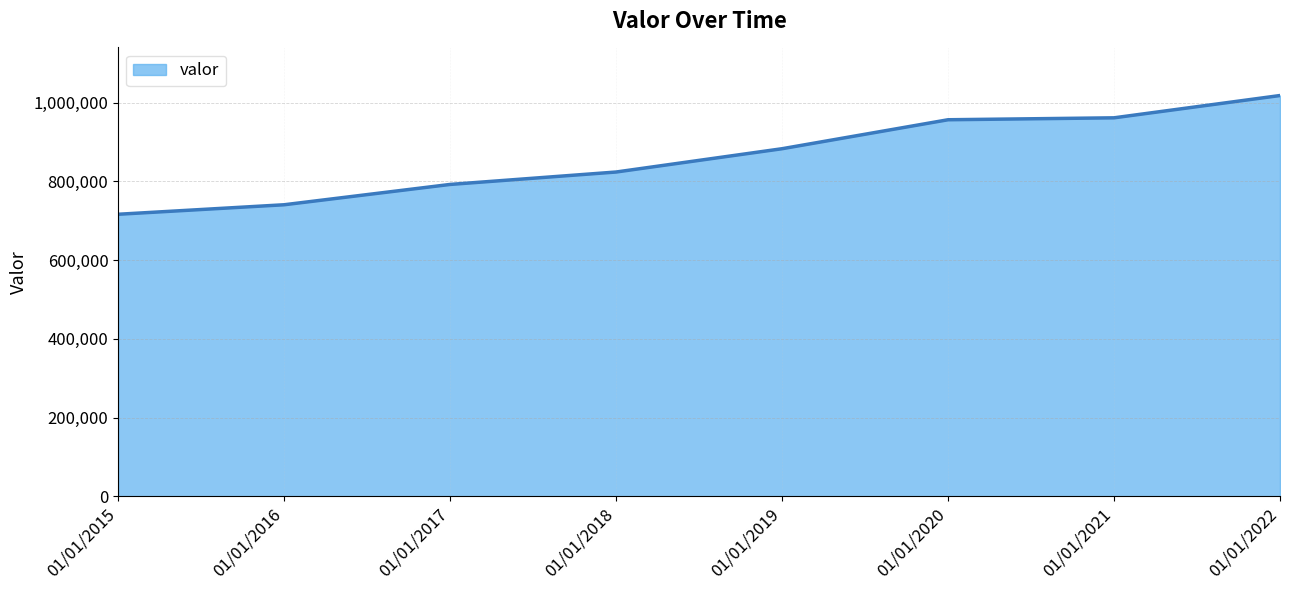

Where is the data nearest to the value 867474?

01/01/2019